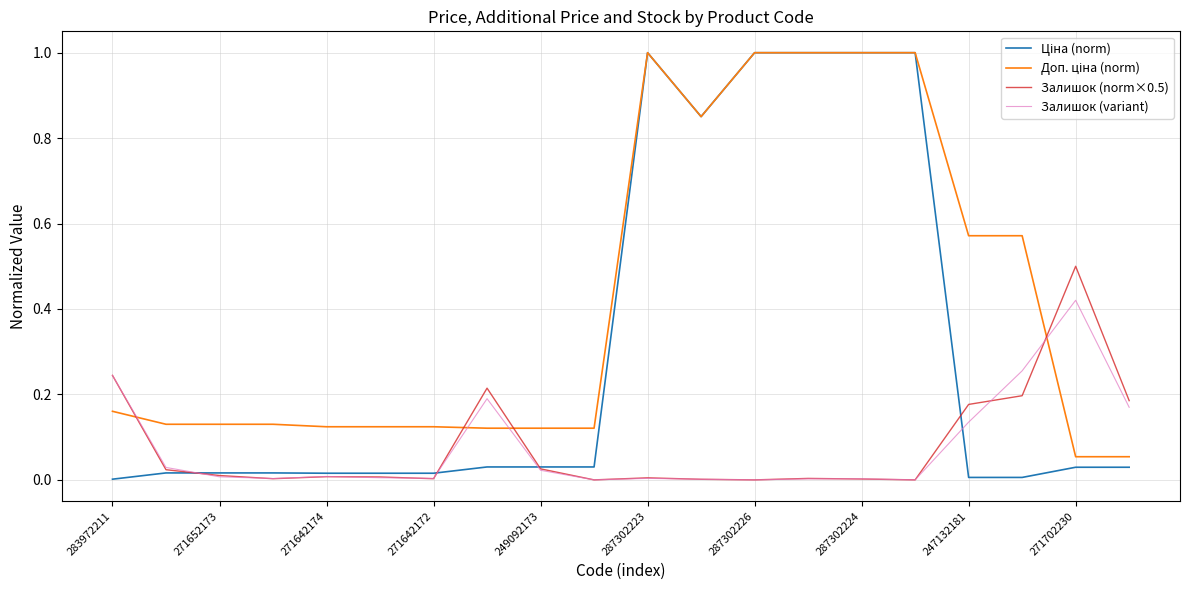

What is the highest value of the Залишок (norm×0.5) series?

0.5